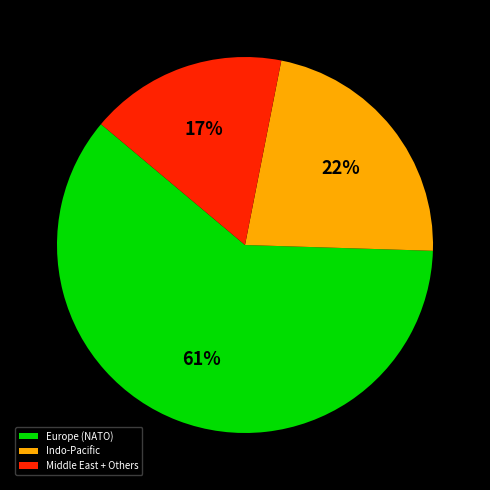

How many slices are in this pie chart?

3